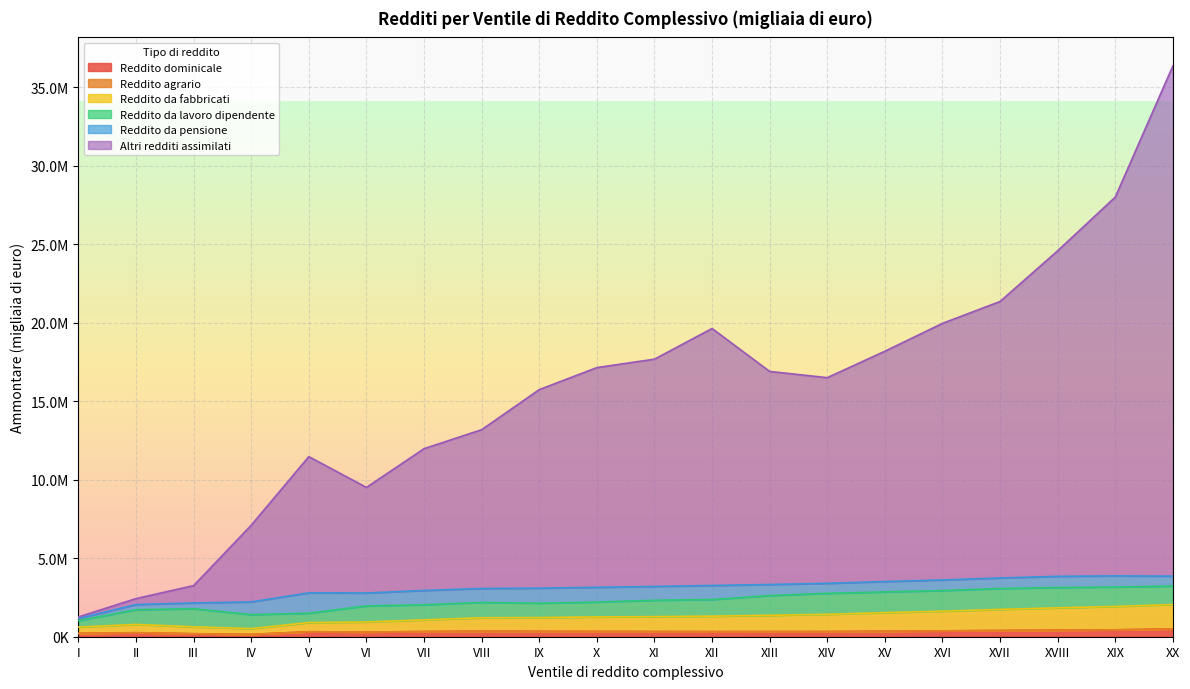

At which category does Altri redditi assimilati reach its first local valley?

VI